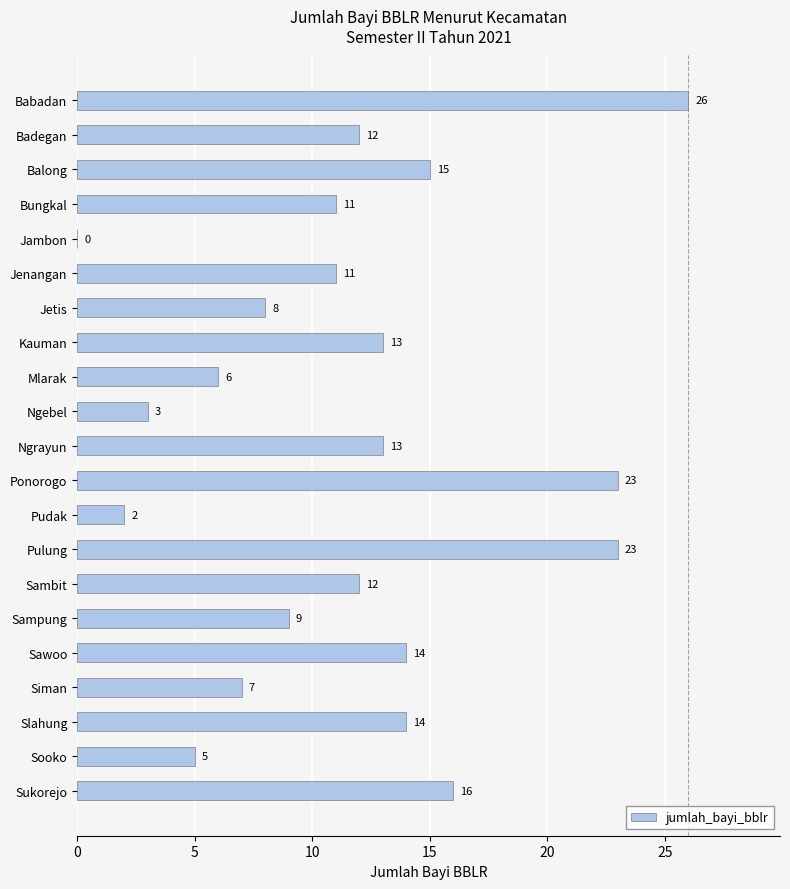

What is the approximate value at Balong?

15